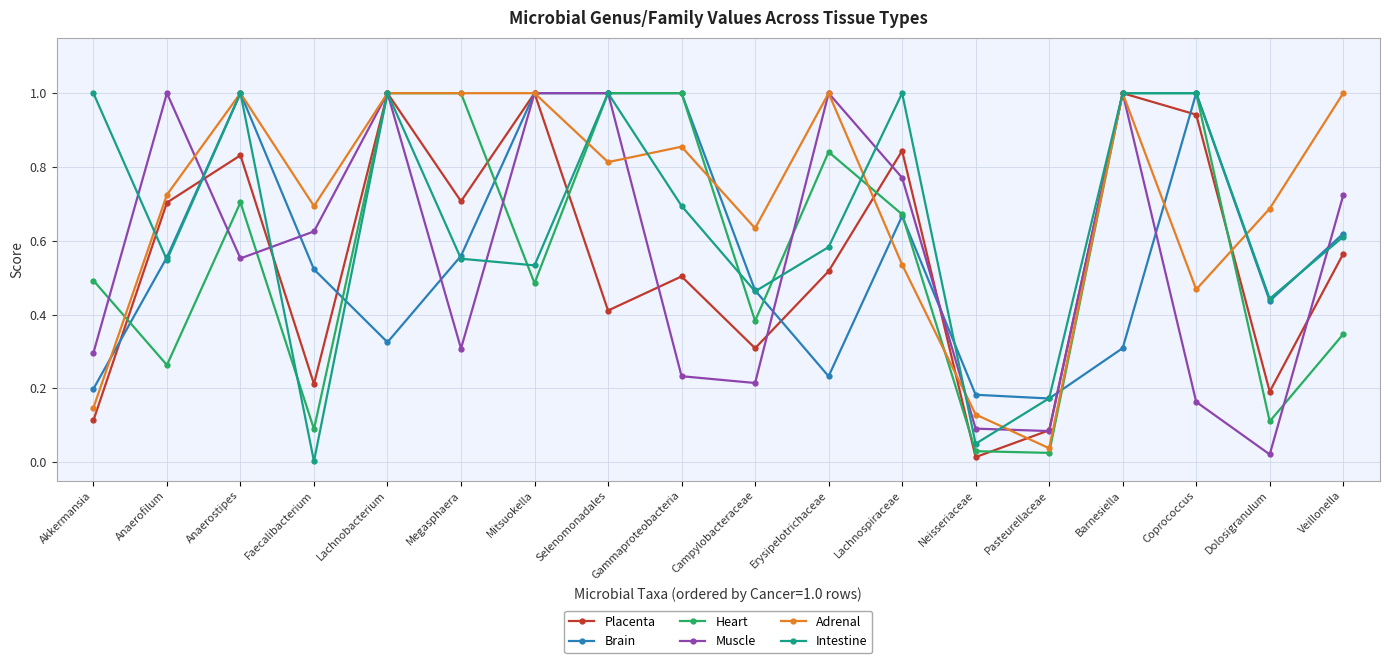

How many distinct data groups are displayed?

6